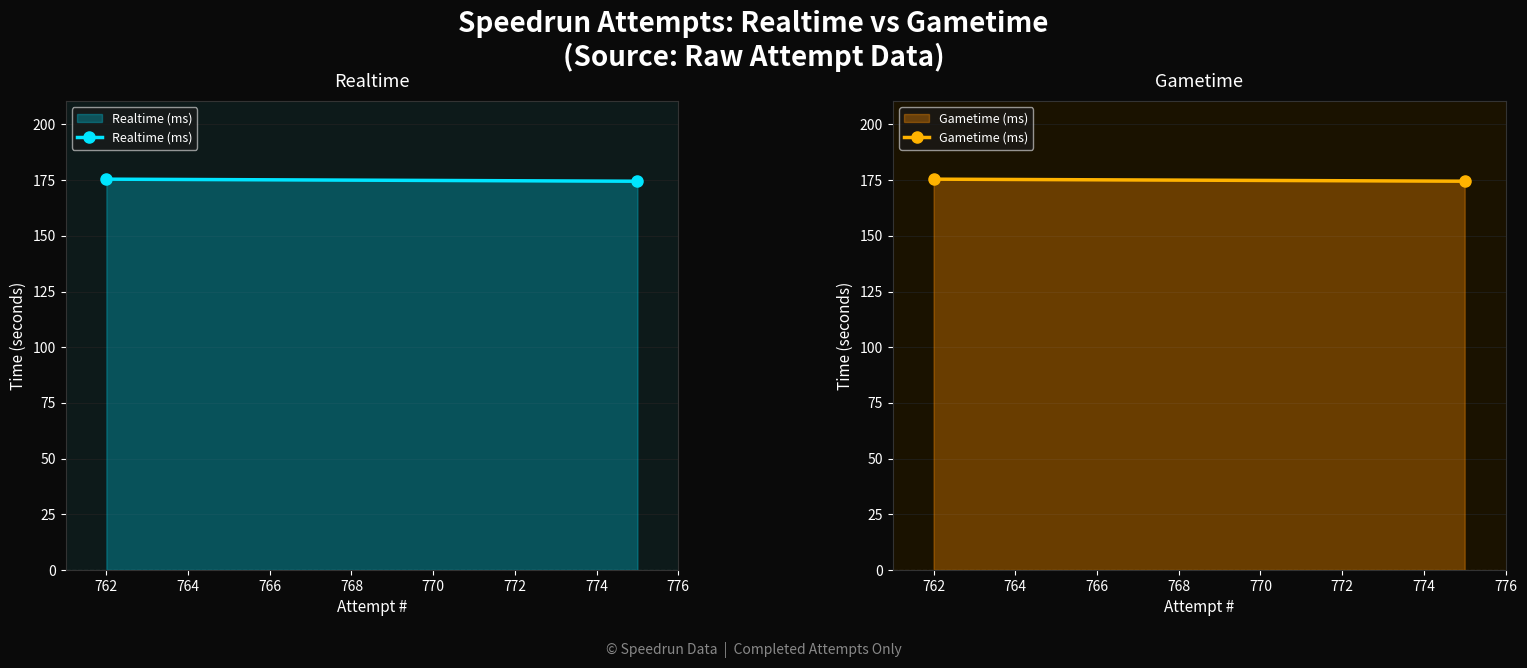

What is the sum of all Gametime (ms) values?

349.9